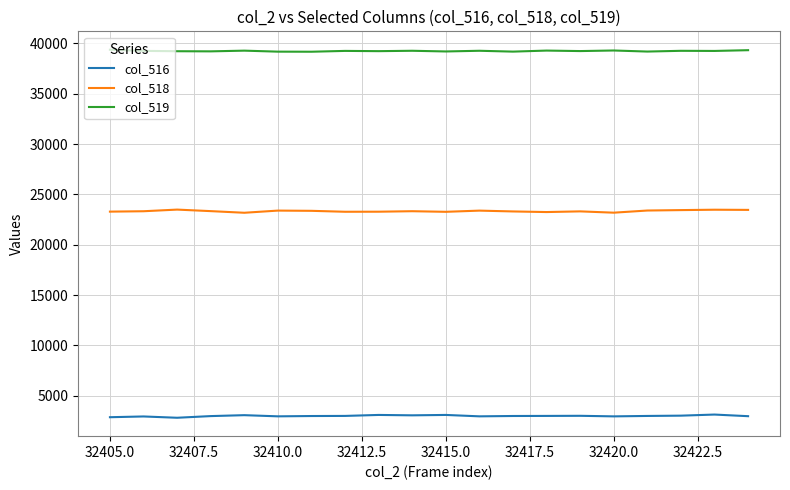

In col_519, how many points are lower than both neighbors (excluding endpoints)?

8